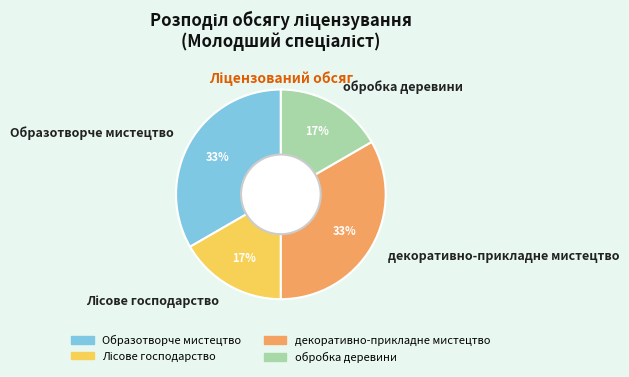

Which has a higher value, обробка деревини or декоративно-прикладне мистецтво?

декоративно-прикладне мистецтво